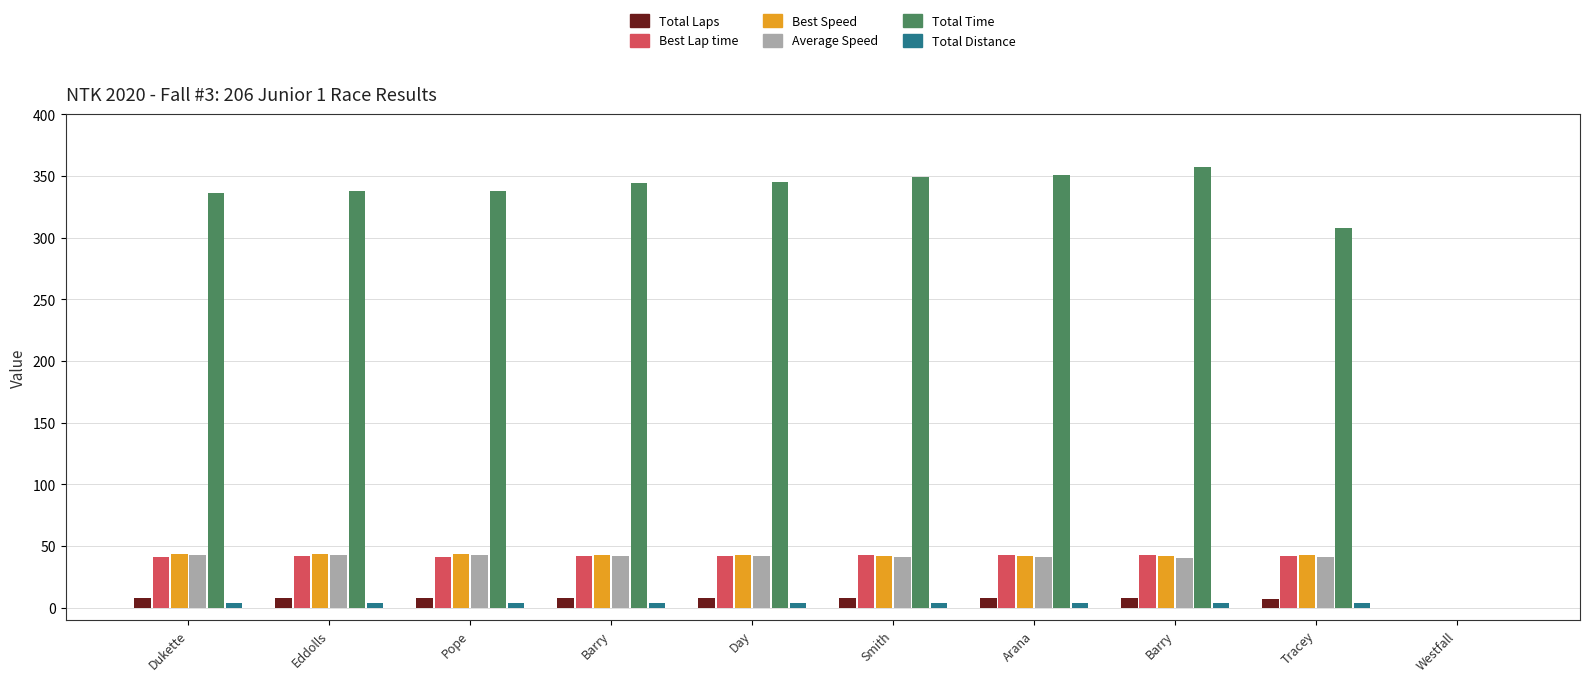

What is the maximum value for Average Speed?

42.8